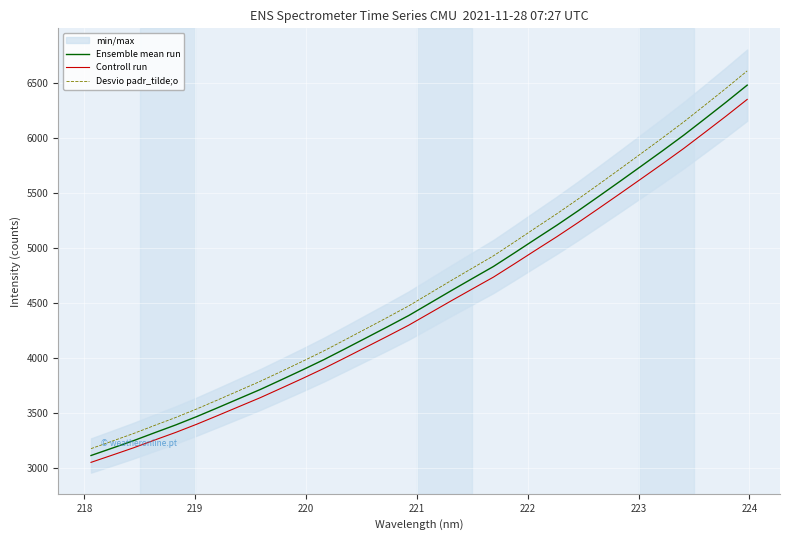

List the series in order of their overall mean, highest first.

Desvio padr_tilde;o, Ensemble mean run, Controll run